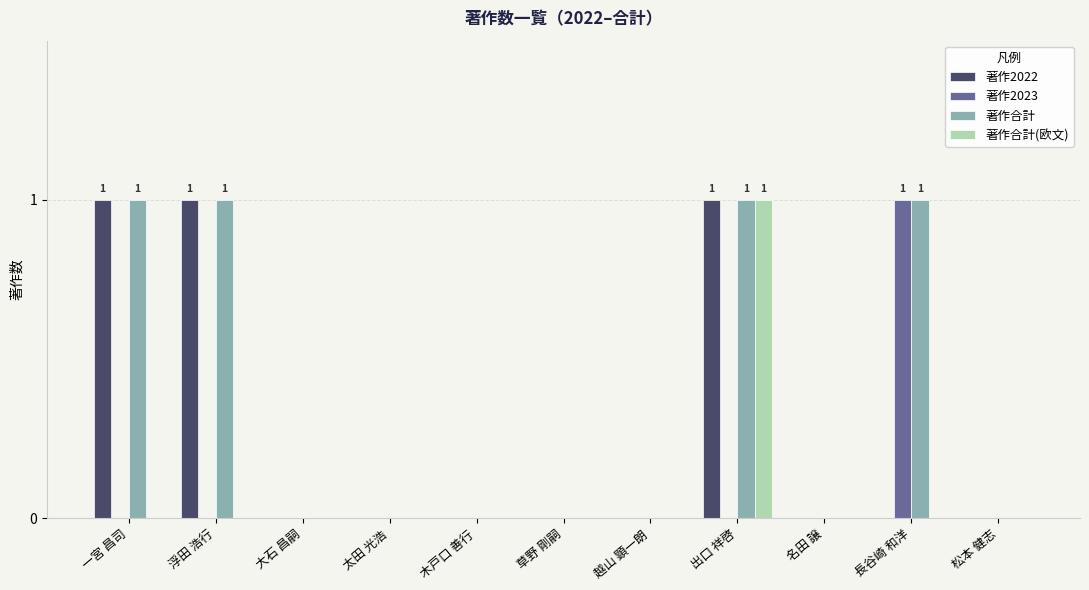

Are the bars horizontal?

No